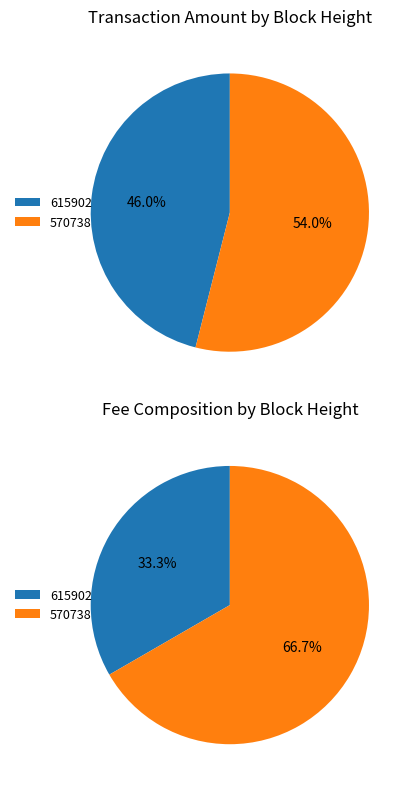

Does 570738 account for over 50% of the chart?

Yes